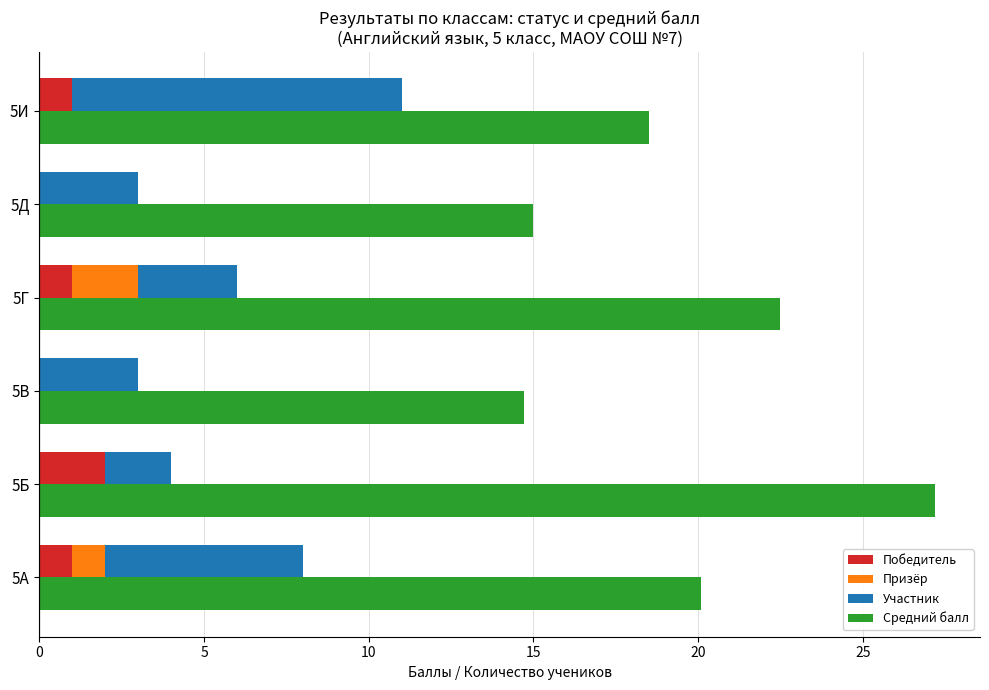

How many values in the Участник series are below 3?

1